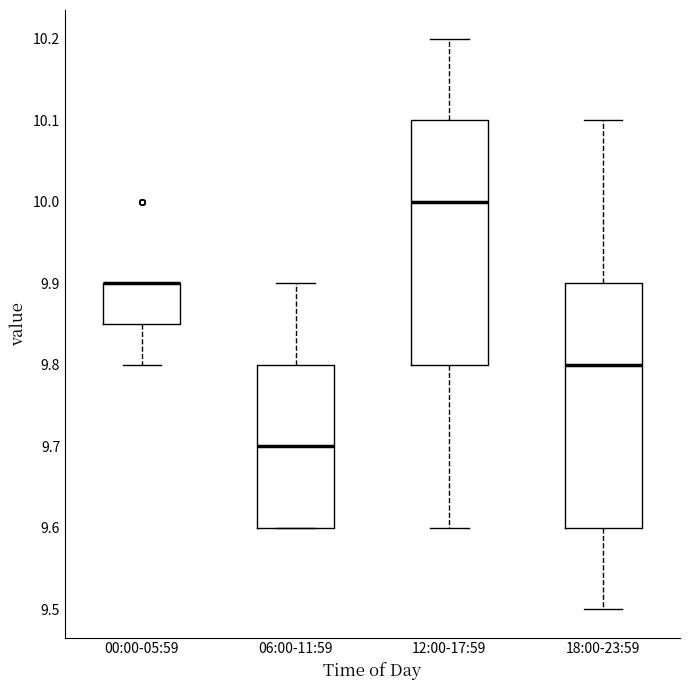

Where does the lower whisker of the box for 12:00-17:59 end on the y-axis? The values are not printed on the chart, so give them approximately, as read against the axis.

9.60